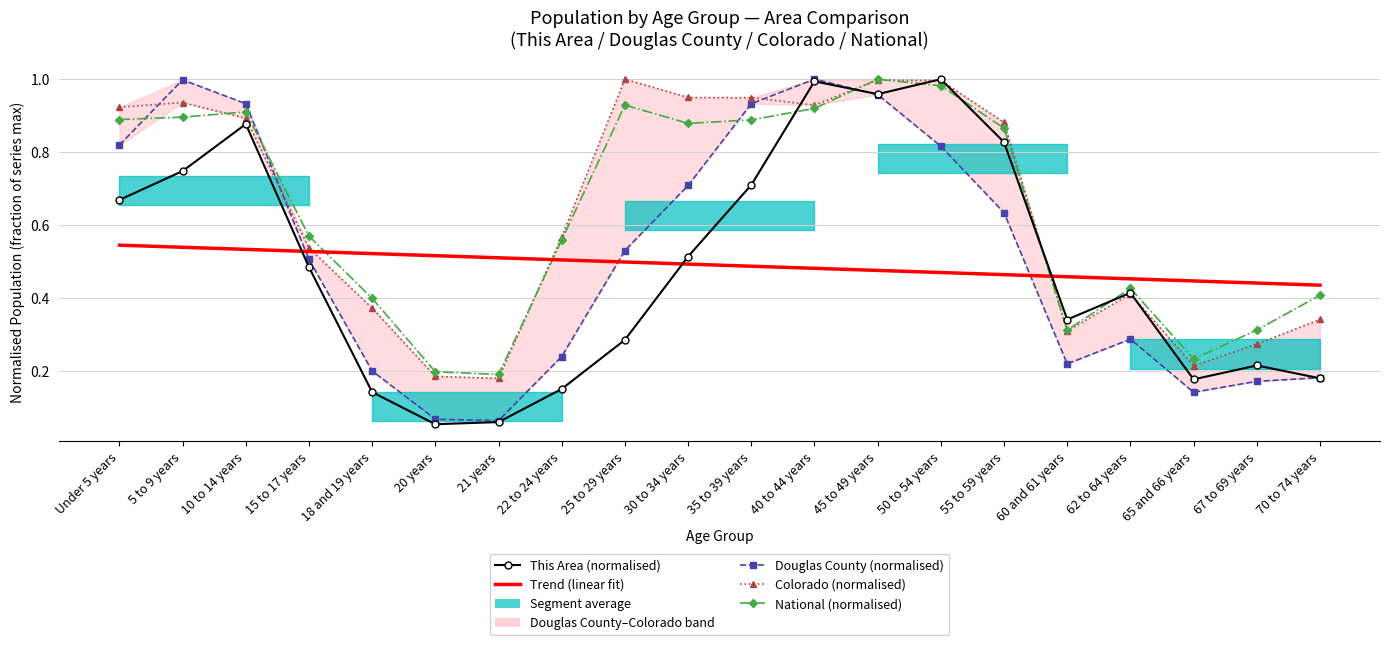

What is the sum of all Colorado (normalised) values?

12.9